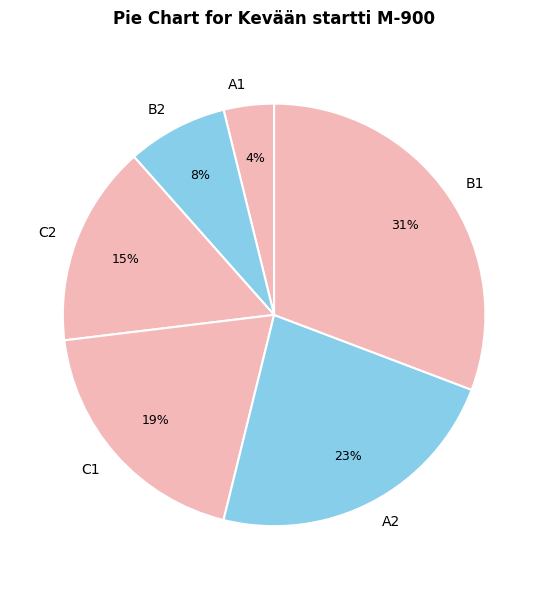

Combined, do A1 and B1 account for over 50%?

No